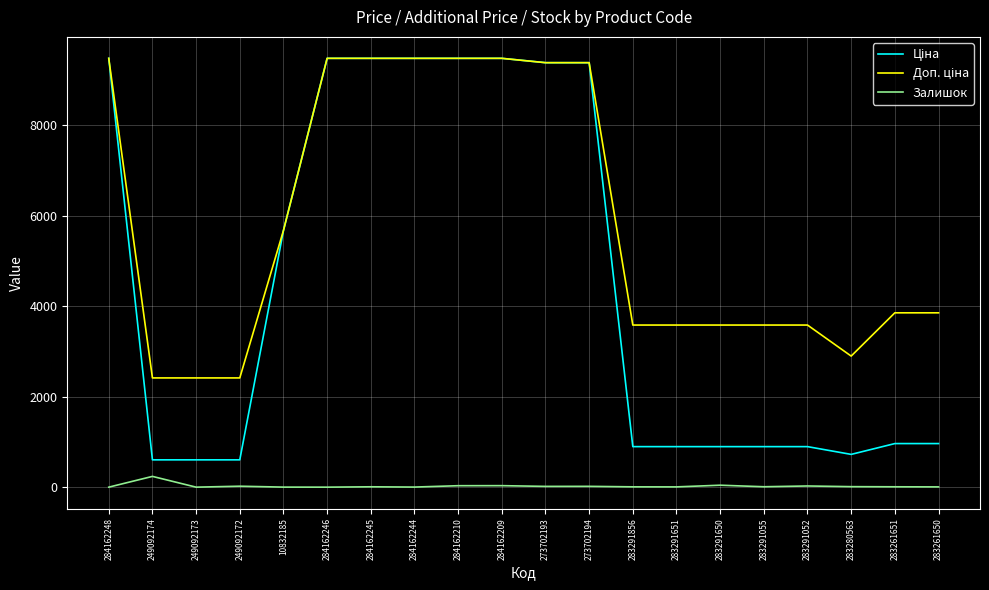

At which category is the sum across all series the highest?

284162209